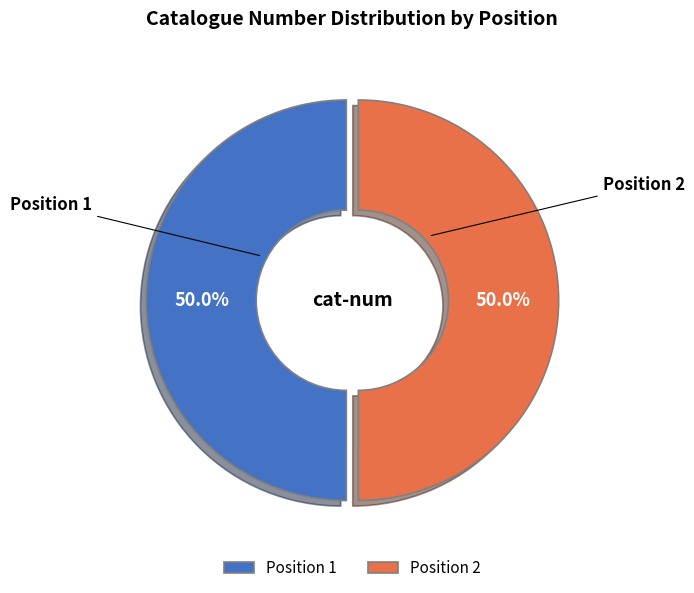

Count the number of slices in the pie.

2